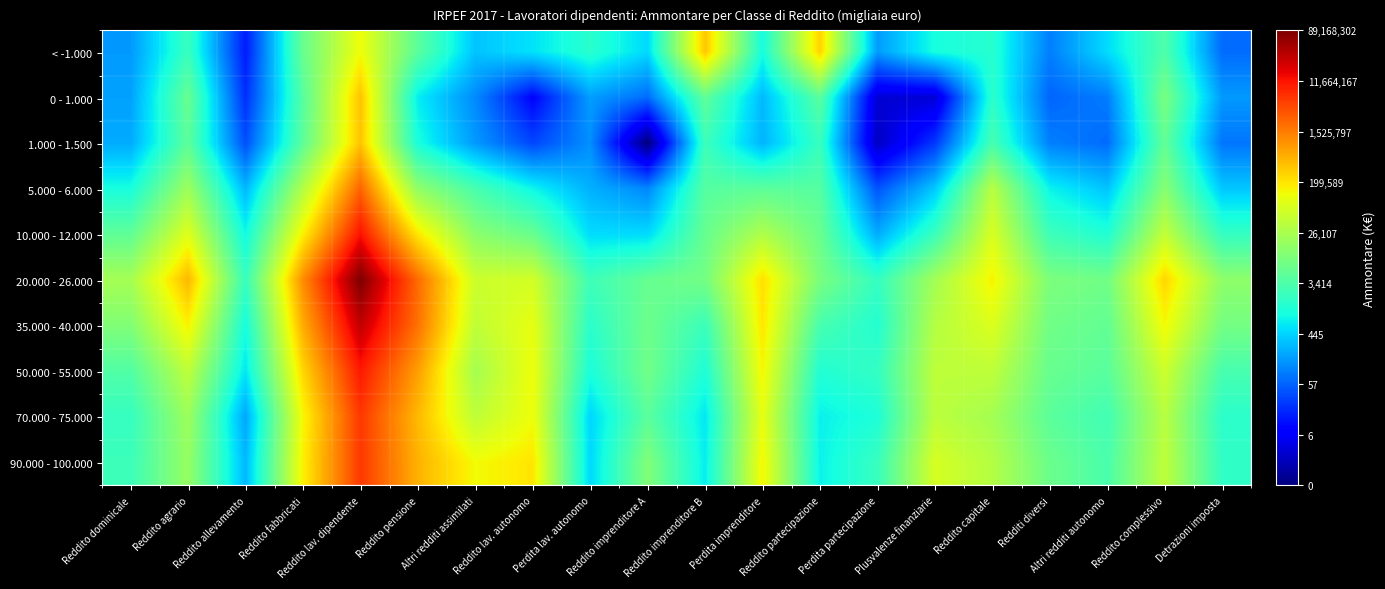

Reading left to right, extract all data points from this chart.

< -1.000: Reddito dominicale=5.1	Reddito agrario=7.7	Reddito allevamento=2.8	Reddito fabbricati=8.7	Reddito lav. dipendente=11.7	Reddito pensione=8.4	Altri redditi assimilati=5.8	Reddito lav. autonomo=6.4	Perdita lav. autonomo=7.3	Reddito imprenditore A=6.2	Reddito imprenditore B=12.8	Perdita imprenditore=6.9	Reddito partecipazione=12.6	Perdita partecipazione=5.1	Plusvalenze finanziarie=6.9	Reddito capitale=7.3	Redditi diversi=4.6	Altri redditi autonomo=6.3	Reddito complessivo=8.1	Detrazioni imposta=4.2
0 - 1.000: Reddito dominicale=5.2	Reddito agrario=8.7	Reddito allevamento=3.1	Reddito fabbricati=8.3	Reddito lav. dipendente=12.9	Reddito pensione=6.6	Altri redditi assimilati=4.8	Reddito lav. autonomo=2.3	Perdita lav. autonomo=5.1	Reddito imprenditore A=4.2	Reddito imprenditore B=8.5	Perdita imprenditore=5.6	Reddito partecipazione=8.4	Perdita partecipazione=1.4	Plusvalenze finanziarie=1.4	Reddito capitale=7.4	Redditi diversi=4.1	Altri redditi autonomo=4.5	Reddito complessivo=9.1	Detrazioni imposta=5.1
1.000 - 1.500: Reddito dominicale=5.4	Reddito agrario=8.5	Reddito allevamento=3.7	Reddito fabbricati=8.5	Reddito lav. dipendente=12.8	Reddito pensione=7.0	Altri redditi assimilati=5.1	Reddito lav. autonomo=3.6	Perdita lav. autonomo=4.9	Reddito imprenditore A=0.0	Reddito imprenditore B=7.8	Perdita imprenditore=5.5	Reddito partecipazione=7.7	Perdita partecipazione=1.1	Plusvalenze finanziarie=3.3	Reddito capitale=8.0	Redditi diversi=4.6	Altri redditi autonomo=4.2	Reddito complessivo=8.6	Detrazioni imposta=4.4
5.000 - 6.000: Reddito dominicale=7.0	Reddito agrario=9.9	Reddito allevamento=5.6	Reddito fabbricati=10.4	Reddito lav. dipendente=14.7	Reddito pensione=9.6	Altri redditi assimilati=8.0	Reddito lav. autonomo=6.7	Perdita lav. autonomo=5.5	Reddito imprenditore A=4.7	Reddito imprenditore B=8.3	Perdita imprenditore=8.5	Reddito partecipazione=8.3	Perdita partecipazione=3.8	Plusvalenze finanziarie=5.9	Reddito capitale=10.5	Redditi diversi=6.7	Altri redditi autonomo=5.8	Reddito complessivo=9.4	Detrazioni imposta=5.9
10.000 - 12.000: Reddito dominicale=8.5	Reddito agrario=11.4	Reddito allevamento=6.8	Reddito fabbricati=12.0	Reddito lav. dipendente=16.3	Reddito pensione=12.1	Altri redditi assimilati=9.5	Reddito lav. autonomo=8.7	Perdita lav. autonomo=6.3	Reddito imprenditore A=6.2	Reddito imprenditore B=8.7	Perdita imprenditore=10.3	Reddito partecipazione=8.8	Perdita partecipazione=5.4	Plusvalenze finanziarie=7.7	Reddito capitale=11.2	Redditi diversi=7.8	Altri redditi autonomo=7.2	Reddito complessivo=10.7	Detrazioni imposta=7.6
20.000 - 26.000: Reddito dominicale=10.1	Reddito agrario=13.1	Reddito allevamento=7.6	Reddito fabbricati=13.9	Reddito lav. dipendente=18.3	Reddito pensione=14.6	Altri redditi assimilati=10.9	Reddito lav. autonomo=11.1	Perdita lav. autonomo=7.8	Reddito imprenditore A=8.7	Reddito imprenditore B=9.0	Perdita imprenditore=12.3	Reddito partecipazione=9.1	Perdita partecipazione=7.6	Plusvalenze finanziarie=10.0	Reddito capitale=11.9	Redditi diversi=9.2	Altri redditi autonomo=8.9	Reddito complessivo=12.5	Detrazioni imposta=9.6
35.000 - 40.000: Reddito dominicale=9.3	Reddito agrario=11.9	Reddito allevamento=6.9	Reddito fabbricati=13.3	Reddito lav. dipendente=17.2	Reddito pensione=14.4	Altri redditi assimilati=10.7	Reddito lav. autonomo=11.5	Perdita lav. autonomo=7.4	Reddito imprenditore A=8.8	Reddito imprenditore B=7.7	Perdita imprenditore=12.2	Reddito partecipazione=8.0	Perdita partecipazione=7.2	Plusvalenze finanziarie=10.4	Reddito capitale=11.3	Redditi diversi=8.9	Altri redditi autonomo=8.6	Reddito complessivo=11.8	Detrazioni imposta=9.0
50.000 - 55.000: Reddito dominicale=8.2	Reddito agrario=10.6	Reddito allevamento=6.4	Reddito fabbricati=12.5	Reddito lav. dipendente=16.2	Reddito pensione=13.6	Altri redditi assimilati=10.1	Reddito lav. autonomo=11.7	Perdita lav. autonomo=7.0	Reddito imprenditore A=8.9	Reddito imprenditore B=7.1	Perdita imprenditore=11.9	Reddito partecipazione=7.2	Perdita partecipazione=7.6	Plusvalenze finanziarie=10.6	Reddito capitale=10.6	Redditi diversi=8.7	Altri redditi autonomo=8.4	Reddito complessivo=10.9	Detrazioni imposta=8.0
70.000 - 75.000: Reddito dominicale=7.6	Reddito agrario=9.9	Reddito allevamento=5.3	Reddito fabbricati=11.8	Reddito lav. dipendente=15.6	Reddito pensione=13.0	Altri redditi assimilati=10.6	Reddito lav. autonomo=11.7	Perdita lav. autonomo=6.1	Reddito imprenditore A=8.4	Reddito imprenditore B=6.5	Perdita imprenditore=11.5	Reddito partecipazione=6.6	Perdita partecipazione=7.1	Plusvalenze finanziarie=10.6	Reddito capitale=10.1	Redditi diversi=8.4	Altri redditi autonomo=7.9	Reddito complessivo=10.5	Detrazioni imposta=7.4
90.000 - 100.000: Reddito dominicale=7.7	Reddito agrario=9.7	Reddito allevamento=5.6	Reddito fabbricati=12.0	Reddito lav. dipendente=15.5	Reddito pensione=13.2	Altri redditi assimilati=11.8	Reddito lav. autonomo=12.2	Perdita lav. autonomo=6.2	Reddito imprenditore A=9.3	Reddito imprenditore B=6.6	Perdita imprenditore=11.9	Reddito partecipazione=6.7	Perdita partecipazione=7.6	Plusvalenze finanziarie=11.2	Reddito capitale=10.4	Redditi diversi=8.8	Altri redditi autonomo=8.1	Reddito complessivo=10.6	Detrazioni imposta=7.5